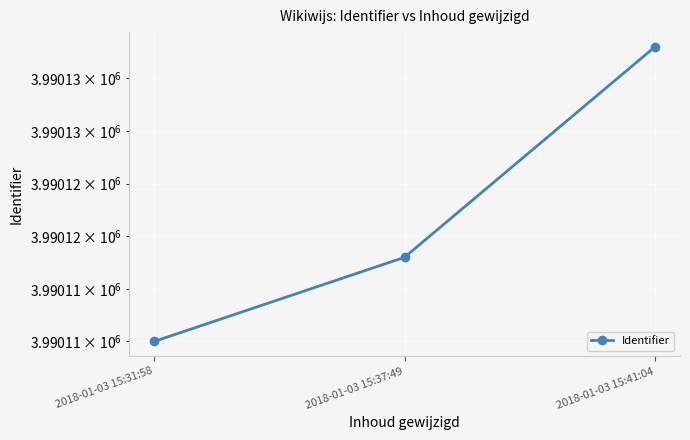

How many lines are shown in the chart?

1